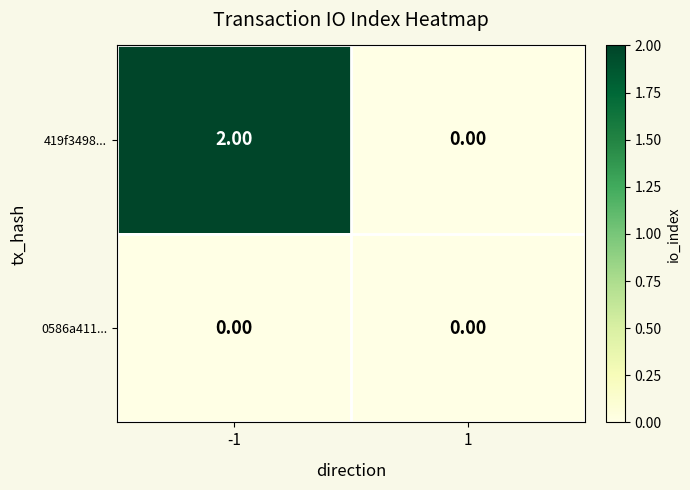

Which series has the largest range (max minus min)?

419f3498...